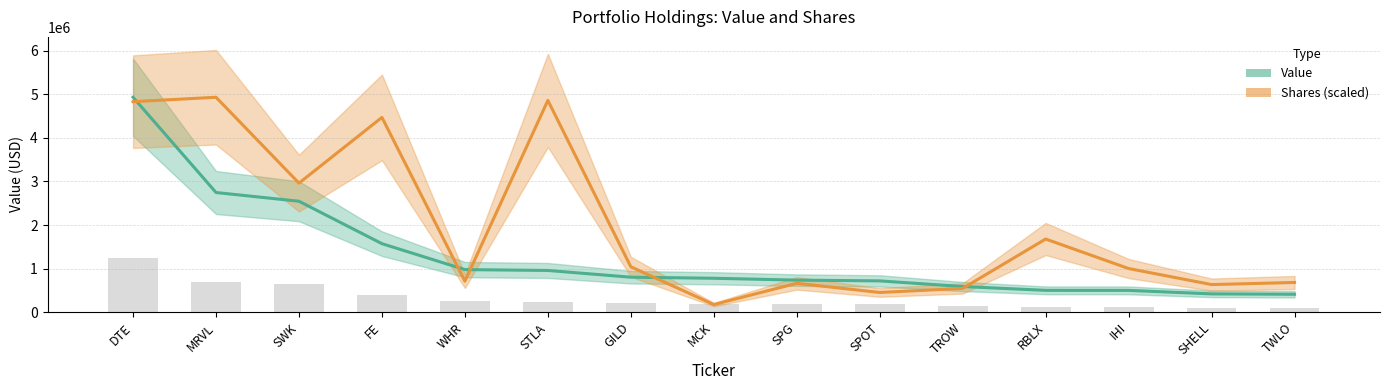

The Shares series shows 1678550.9 at RBLX. True or false?

True